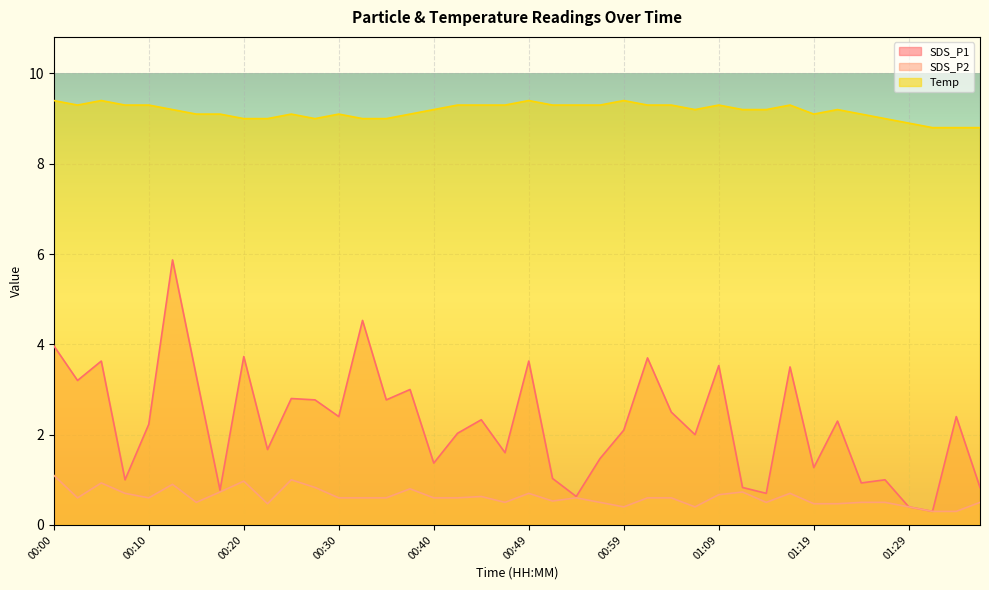

At which category does Temp reach its first local valley?

00:03